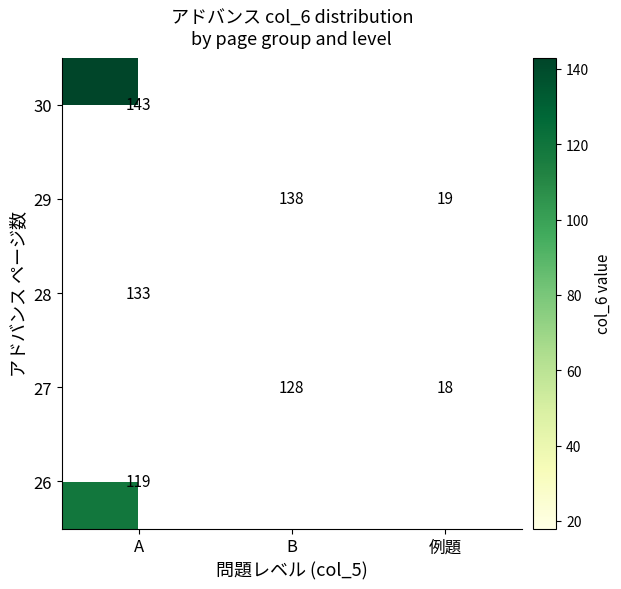

What is the minimum value shown in the chart?

18.0